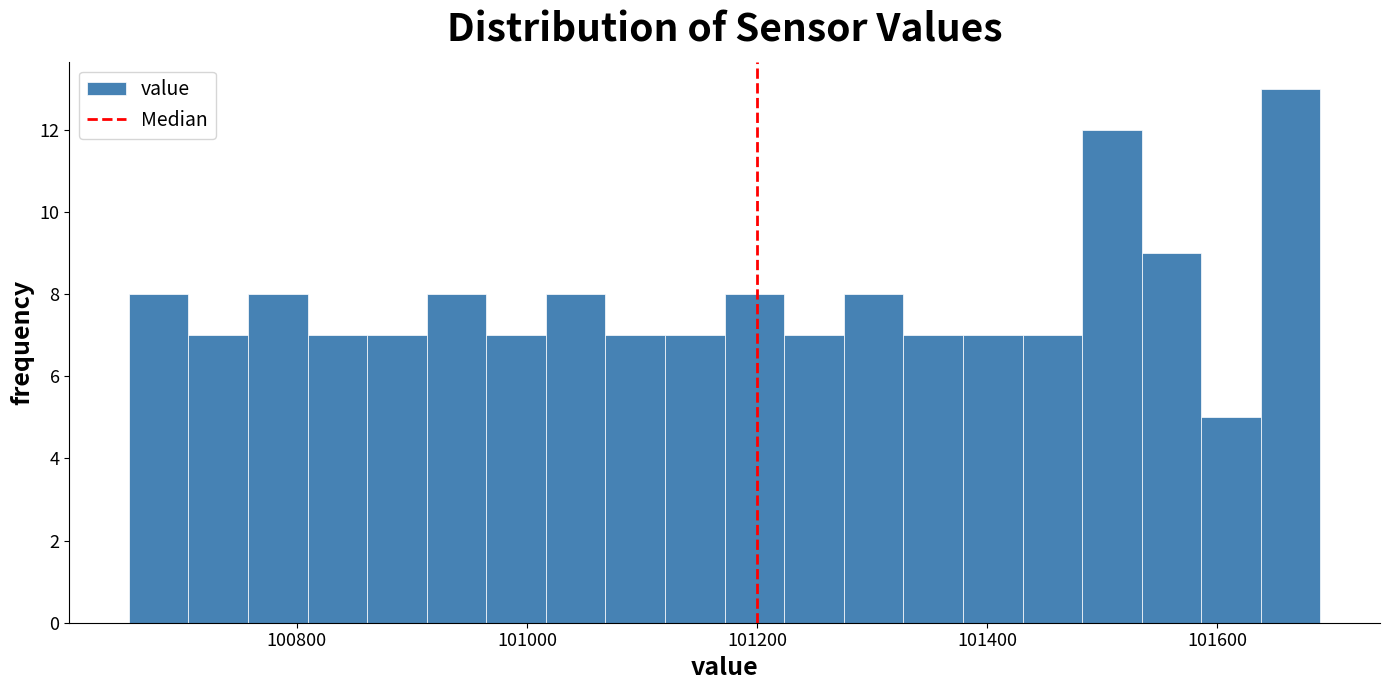

Around what value on the x-axis is the tallest bar? Give the approximate position of its centre, as read against the axis.

101660